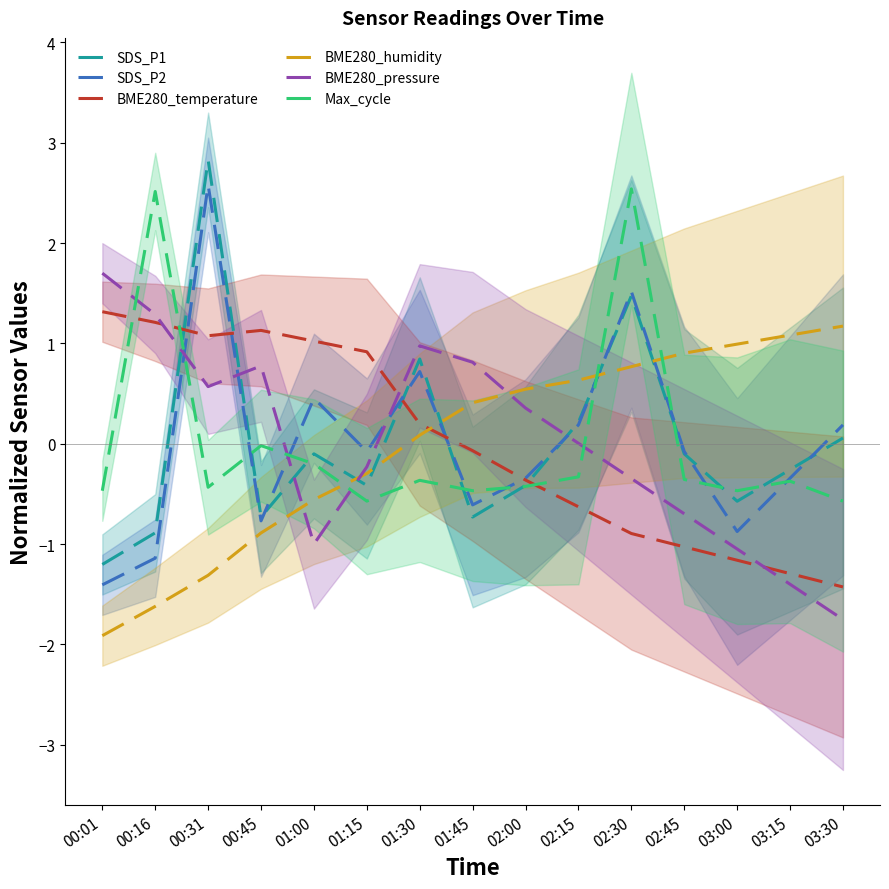

The SDS_P1 series shows -1.2 at 00:16. True or false?

False